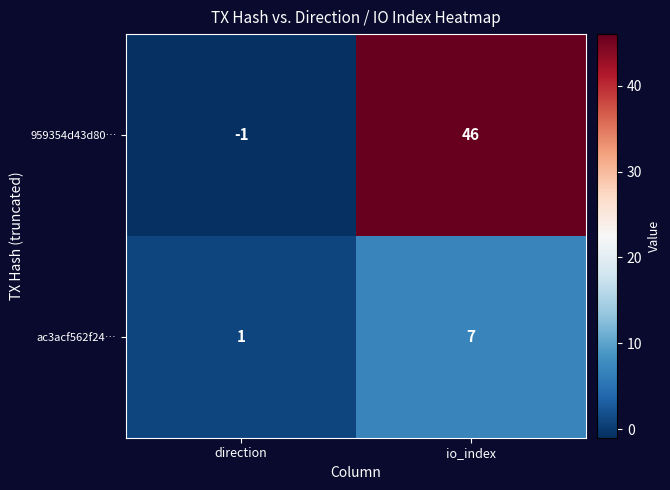

What is the sum of the 959354d43d80… values at direction and io_index?

45